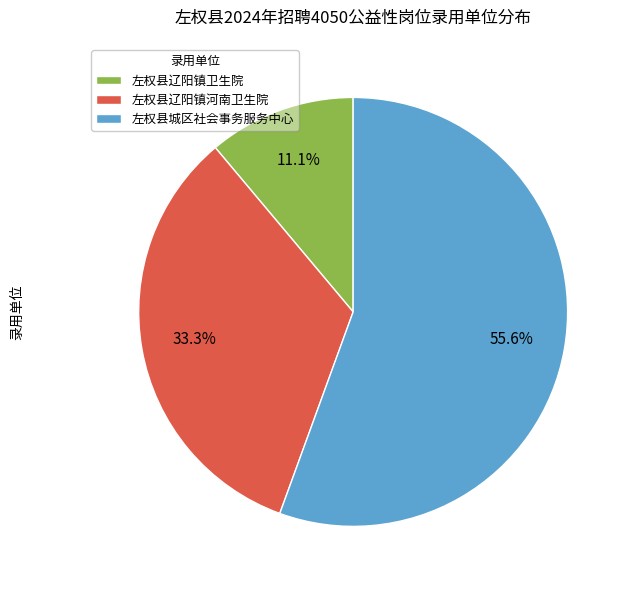

To the nearest percent, what portion does 左权县辽阳镇河南卫生院 represent?

33%